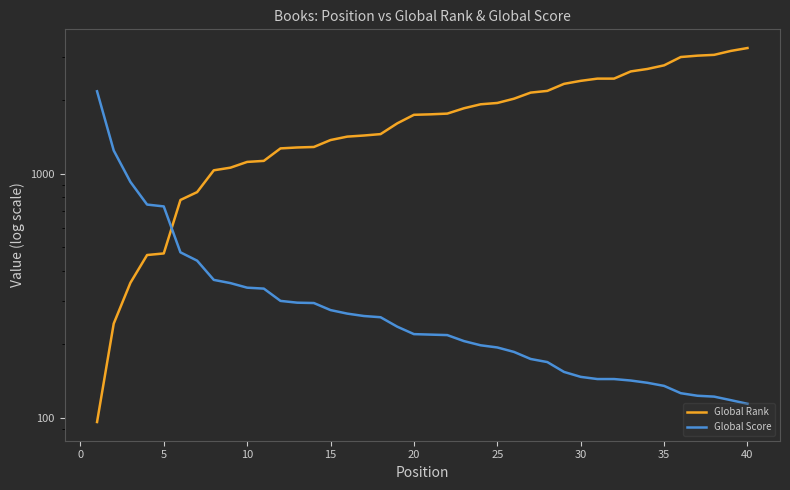

List the series in order of their peak value, lowest first.

Global Score, Global Rank